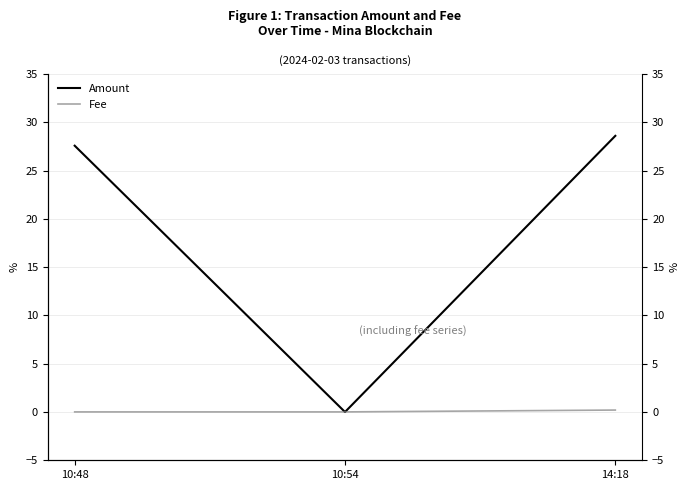

Rank the series by their maximum value, from lowest to highest.

Fee, Amount